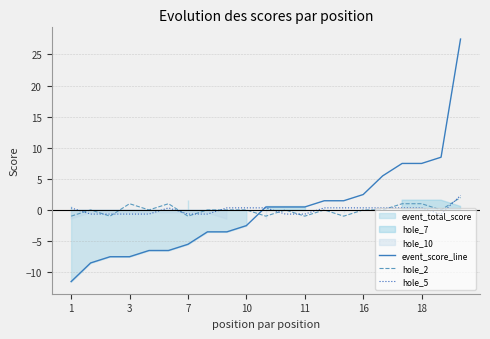

The value of hole_2 at 16 is -1.6. True or false?

False